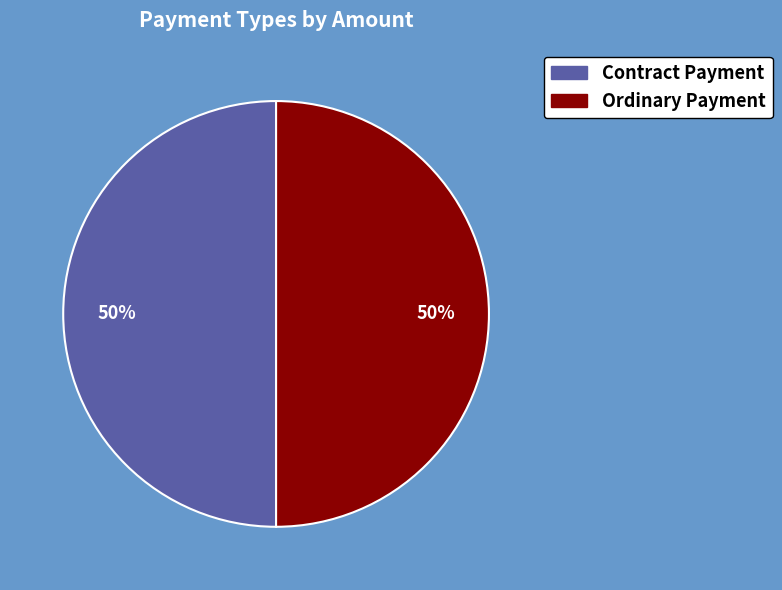

How many slices are in this pie chart?

2